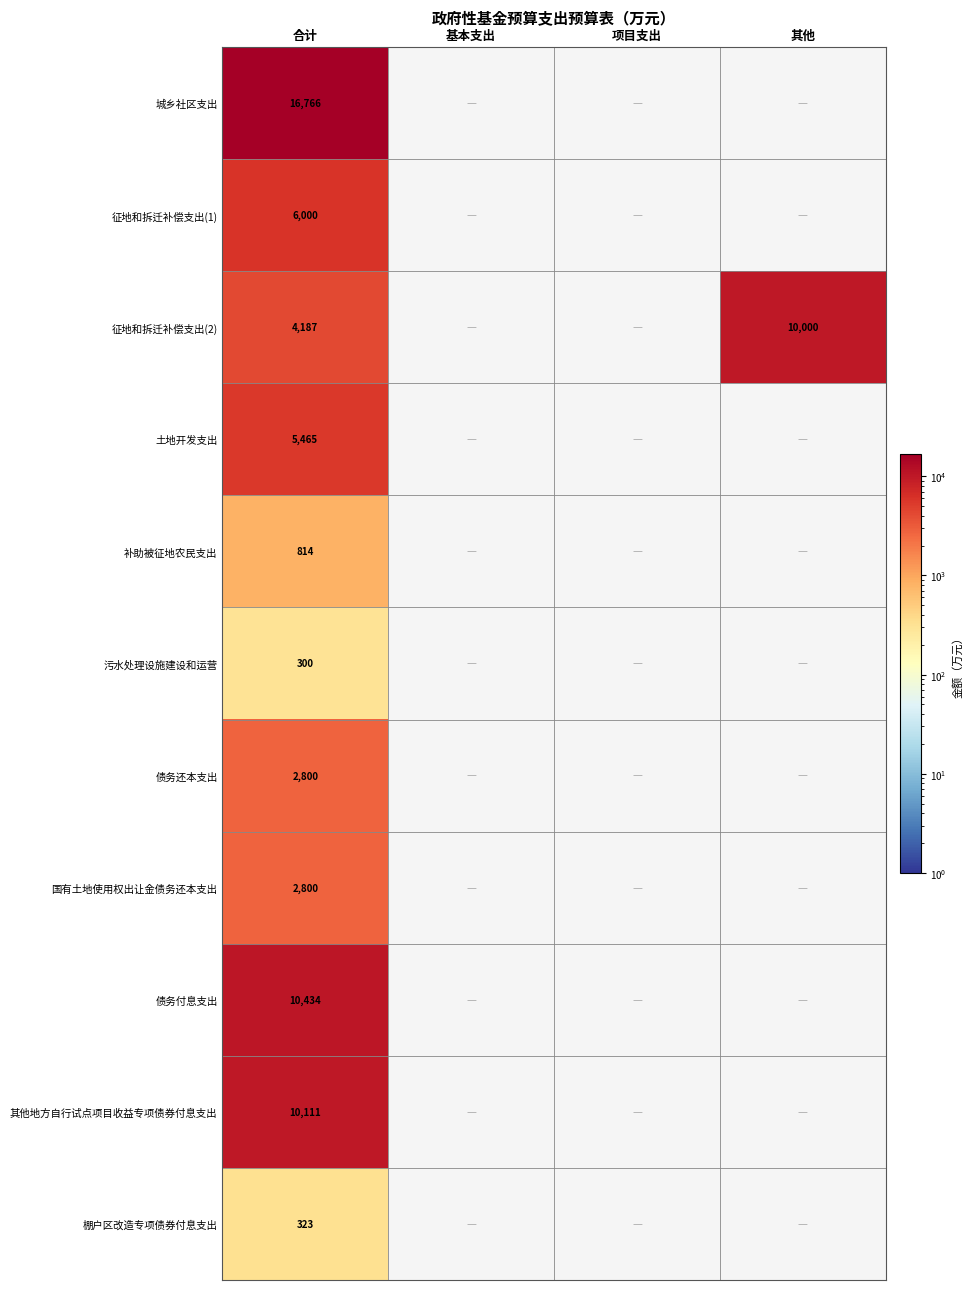

Is it true that 征地和拆迁补偿支出(2) equals 1377 at 合计?

False